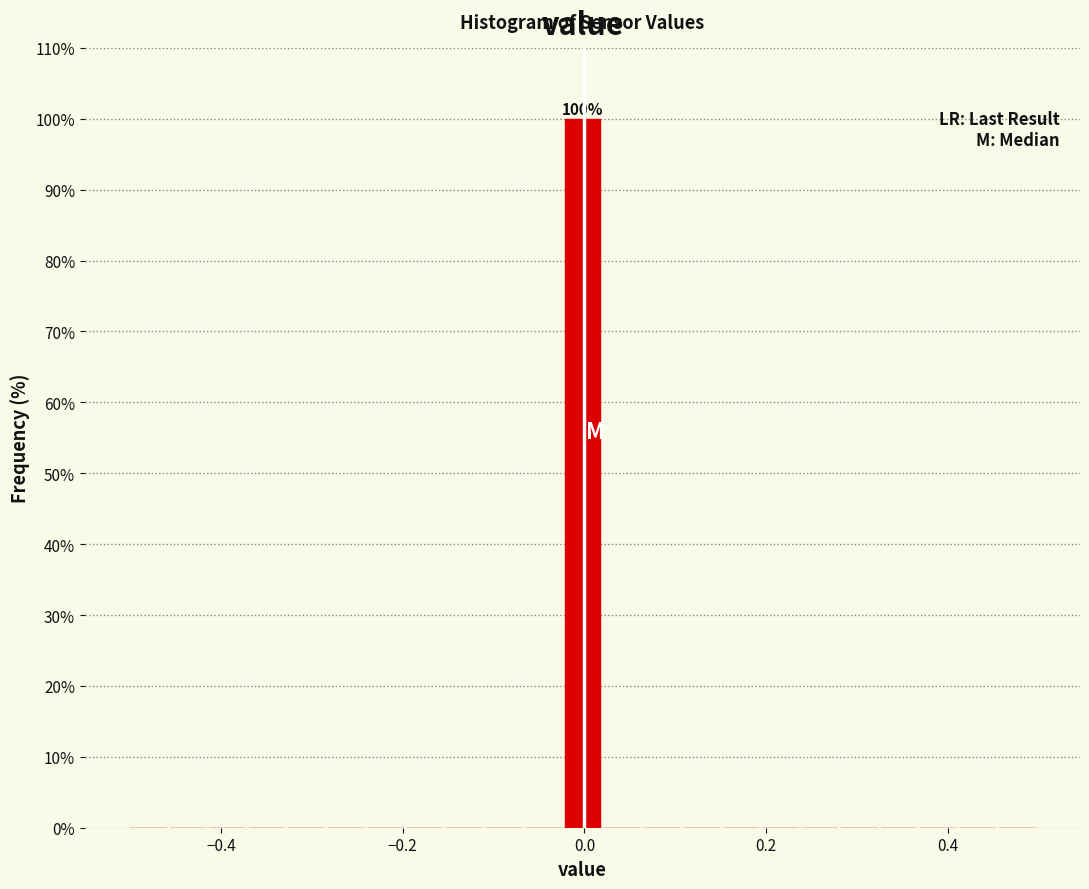

Around what value on the x-axis is the tallest bar? Give the approximate position of its centre, as read against the axis.

0.00